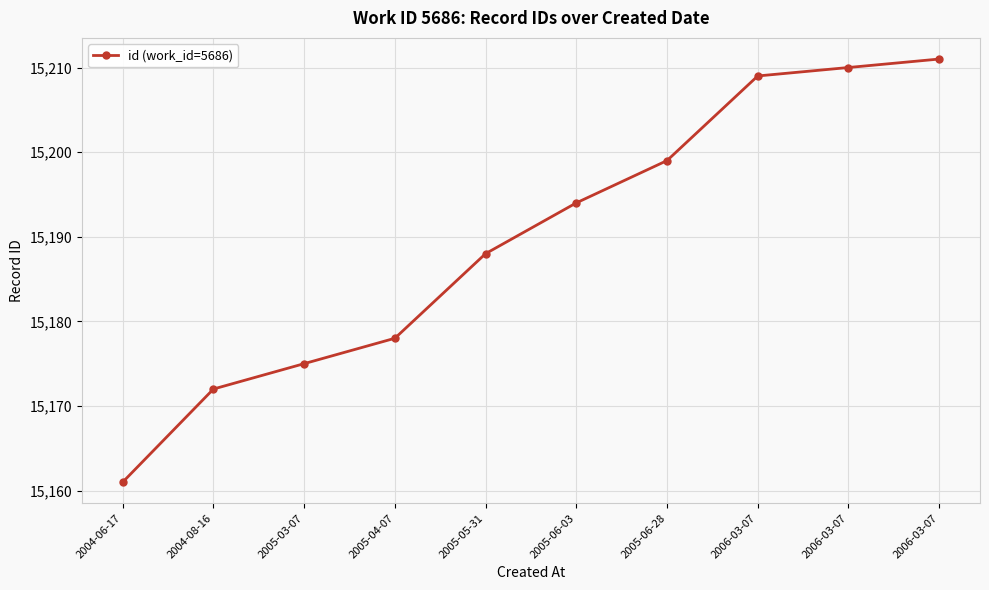

What is the difference between the maximum and minimum values?

50